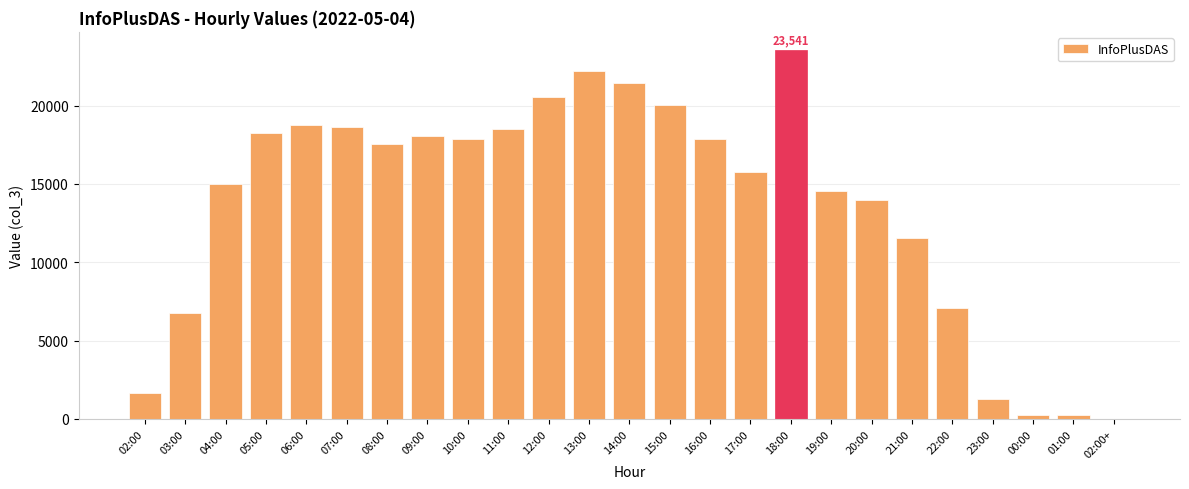

How many categories are shown in the chart?

25